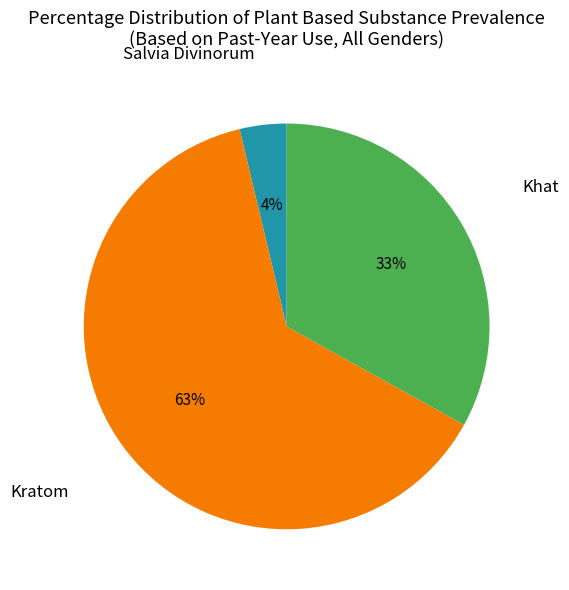

To the nearest percent, what is the difference between the largest and smallest slice percentages?

59%